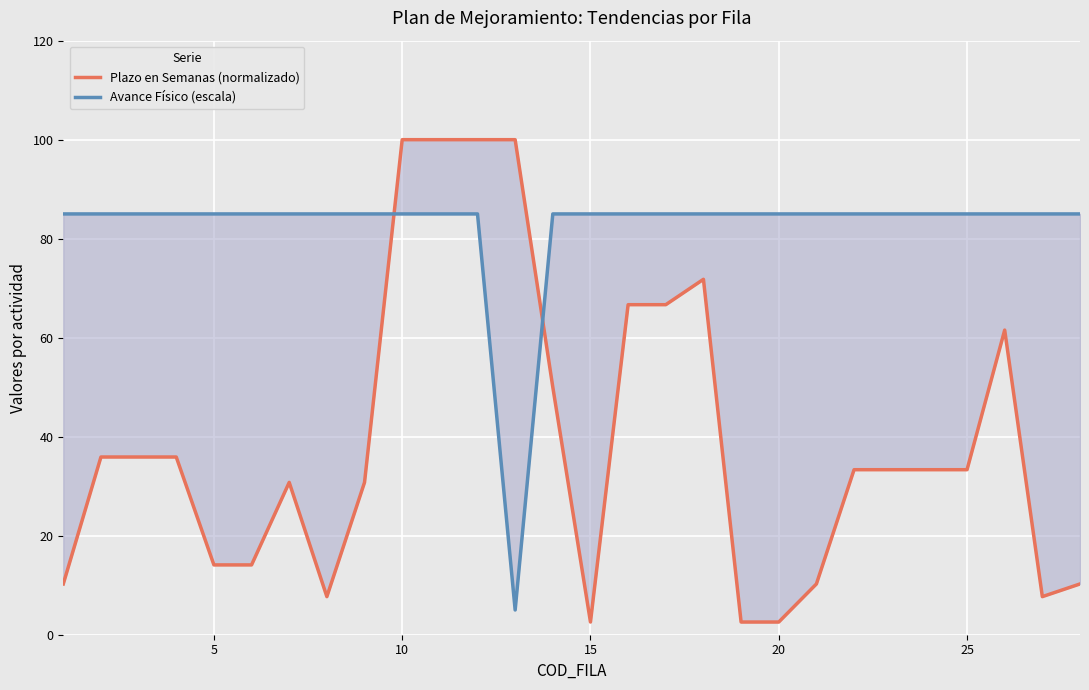

True or false: Avance Físico (escala) has more than 0 interior local peaks.

False